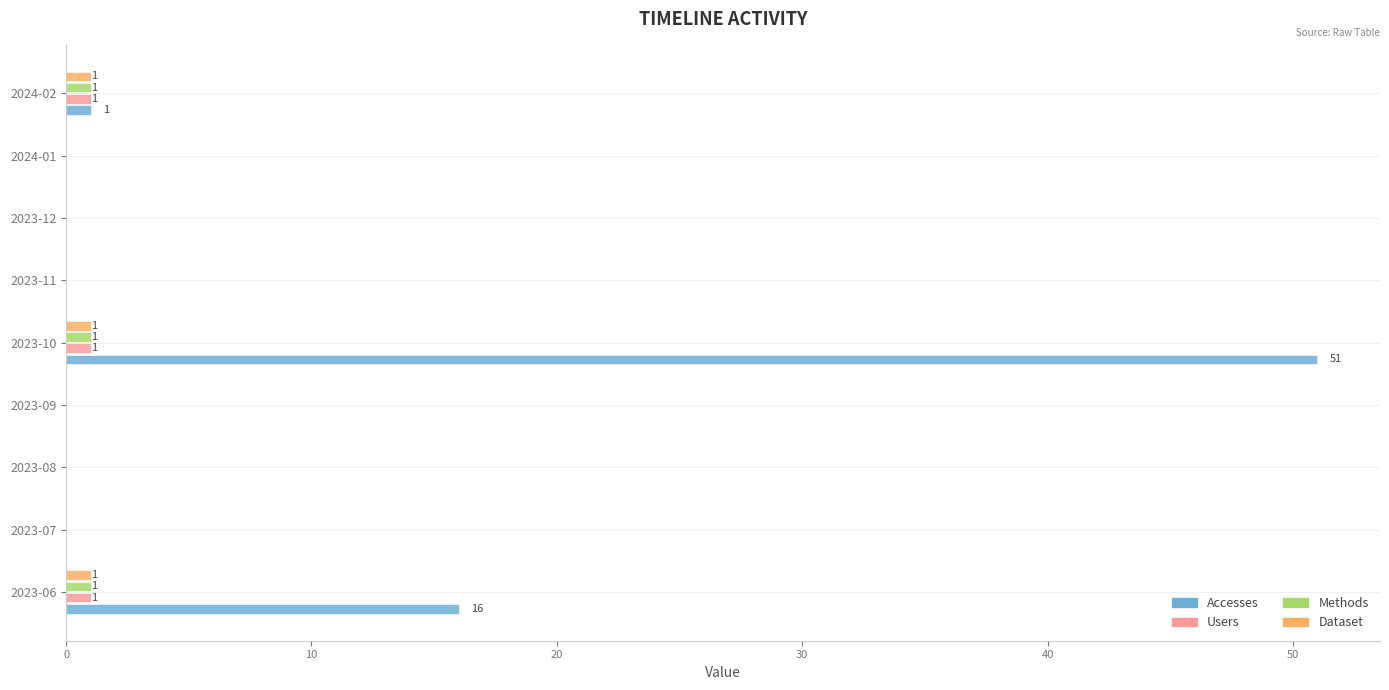

Which series has the largest total across all categories?

Accesses